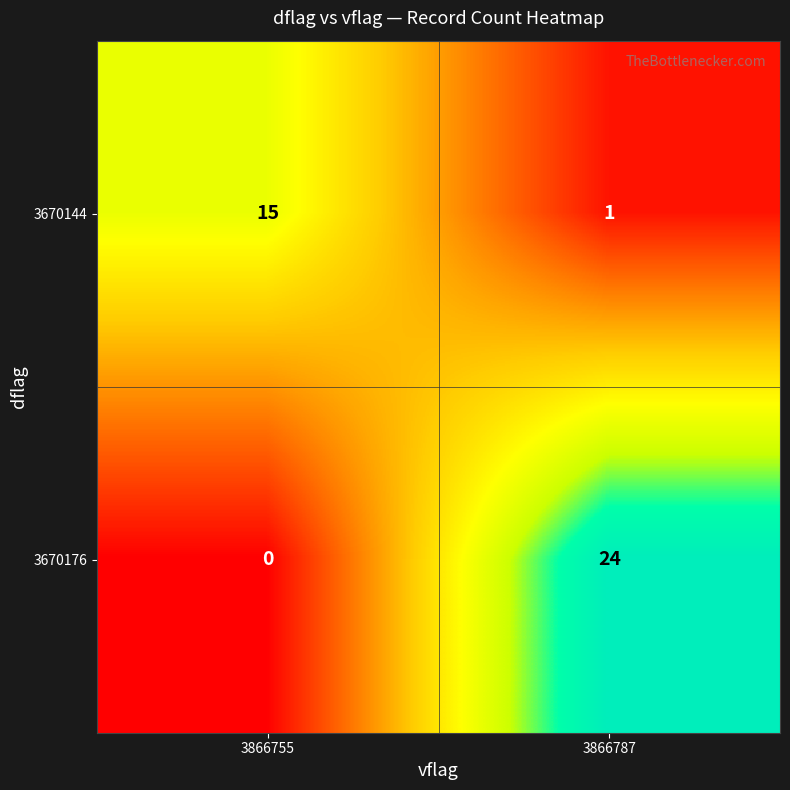

Is it true that 3670144 equals 15 at 3866755?

True